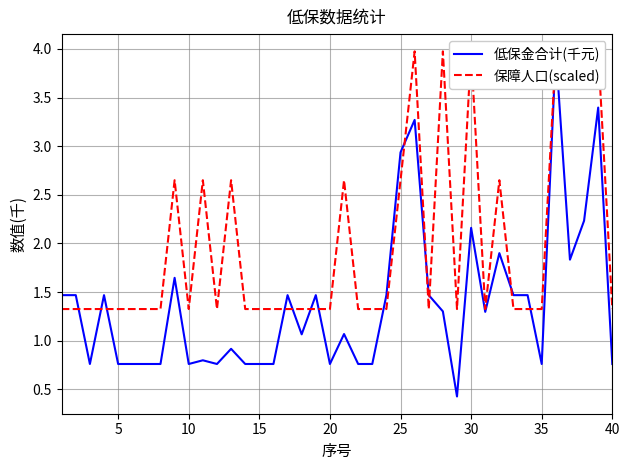

Which series has the largest total across all categories?

保障人口(scaled)